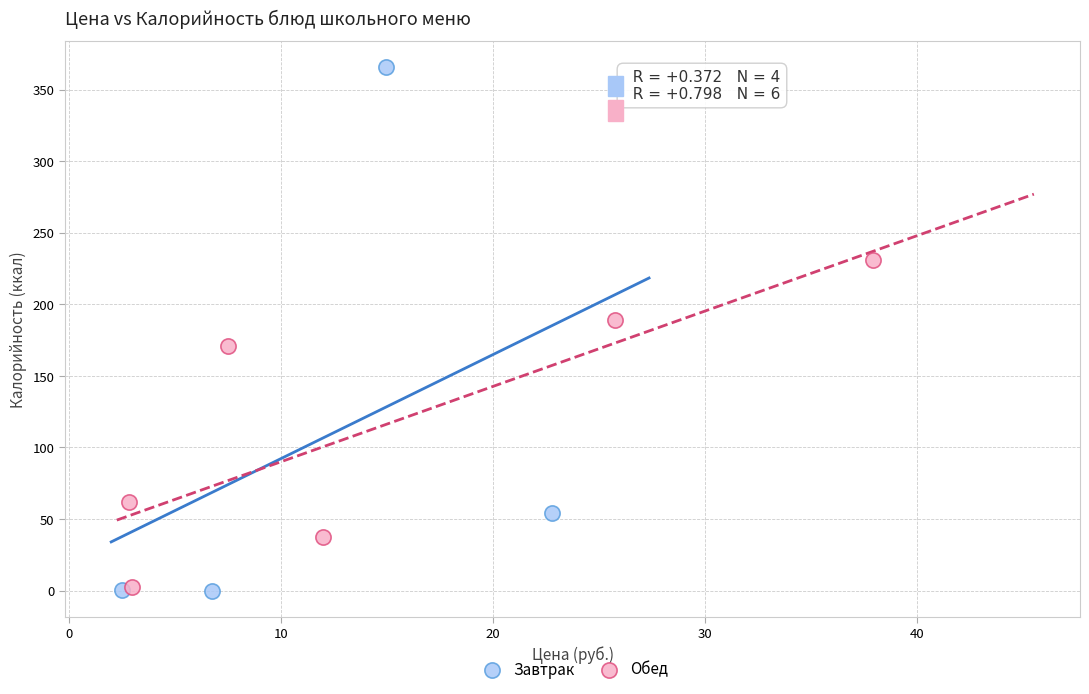

Which series has the widest spread of Y values?

Завтрак